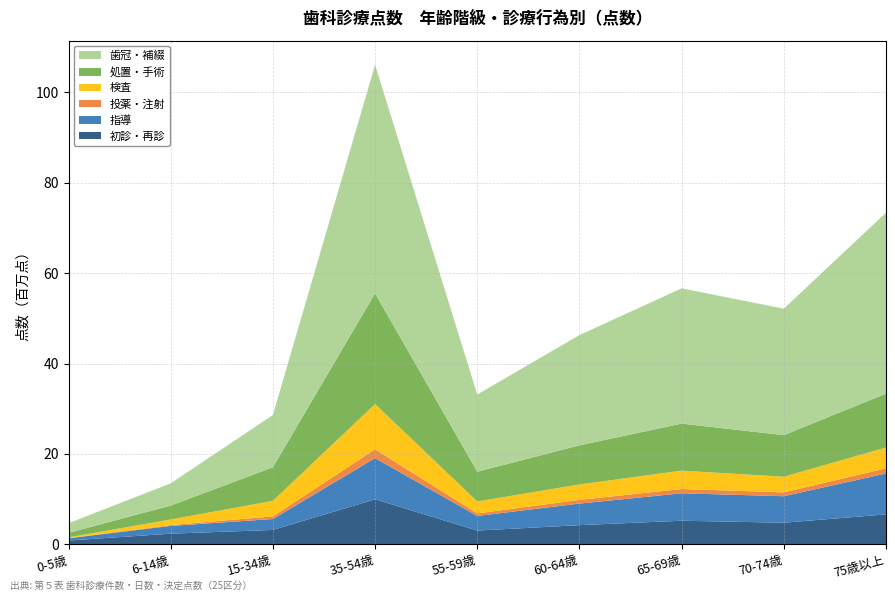

Reading left to right, transcribe all the data shown in this chart.

初診・再診: 860811	2377830	3205412	9982381	3064240	4263538	5239693	4802234	6649199
指導: 493230	1715110	2417180	9101980	3233140	4769000	6068120	5858925	9044860
投薬・注射: 47226	183235	581125	1964779	553802	824918	946474	857580	1145835
検査: 167817	1239766	3435458	9997806	2649318	3407226	4062869	3455407	4601281
処置・手術: 994301	3070797	7421841	24465320	6583555	8647330	10400217	9203075	11905635
歯冠・補綴: 2128272	4922760	11564654	50592220	17071658	24389138	29920700	27959642	40024967